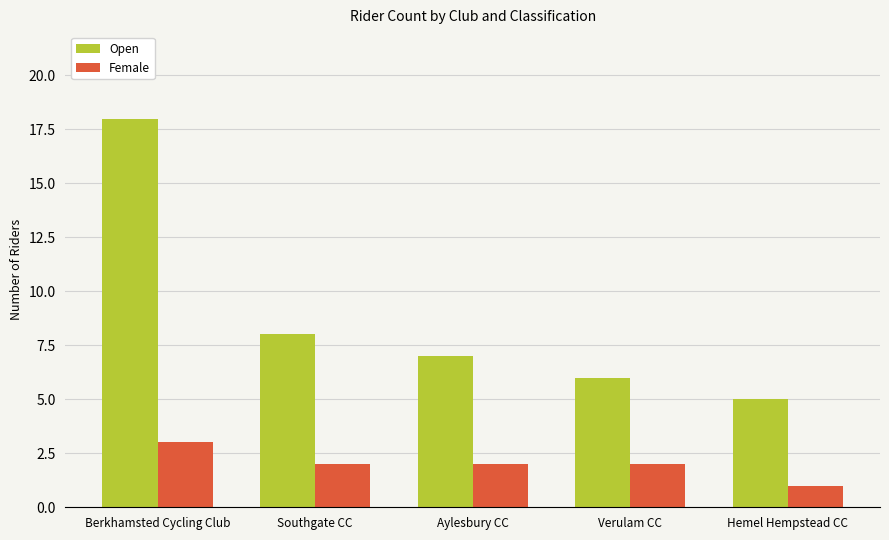

Which series has the largest range (max minus min)?

Open